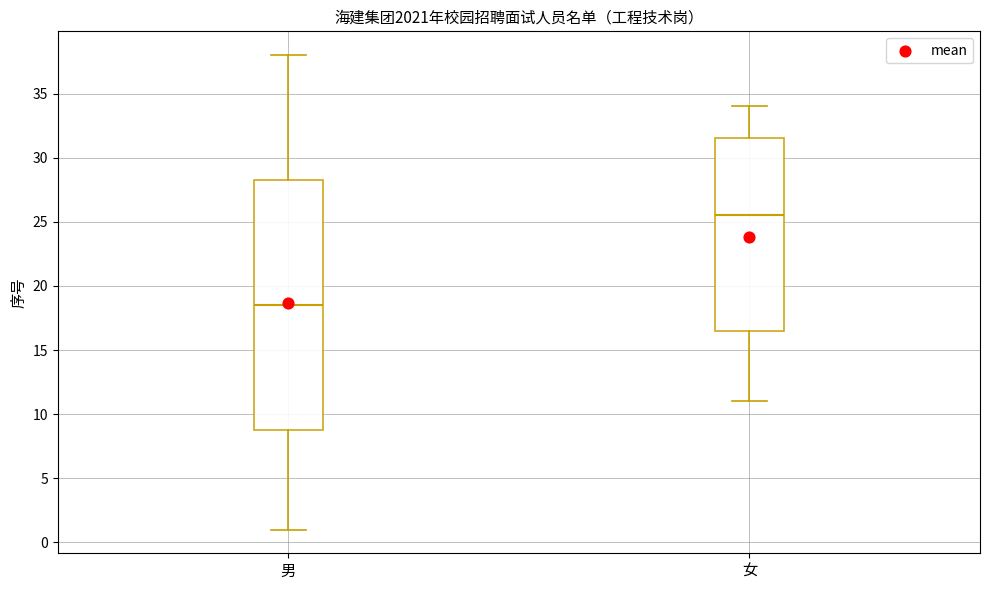

Which box's median line is the highest?

女